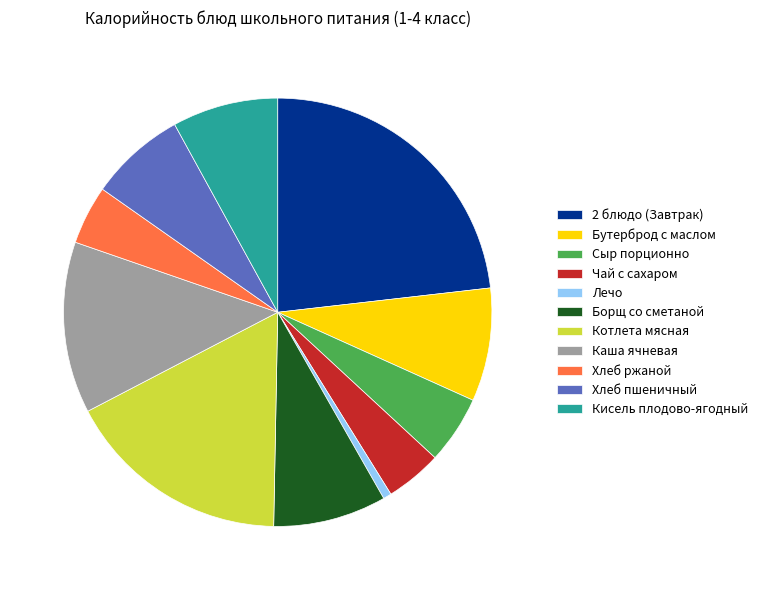

Is it true that 2 блюдо (Завтрак) is 14% of the pie?

False